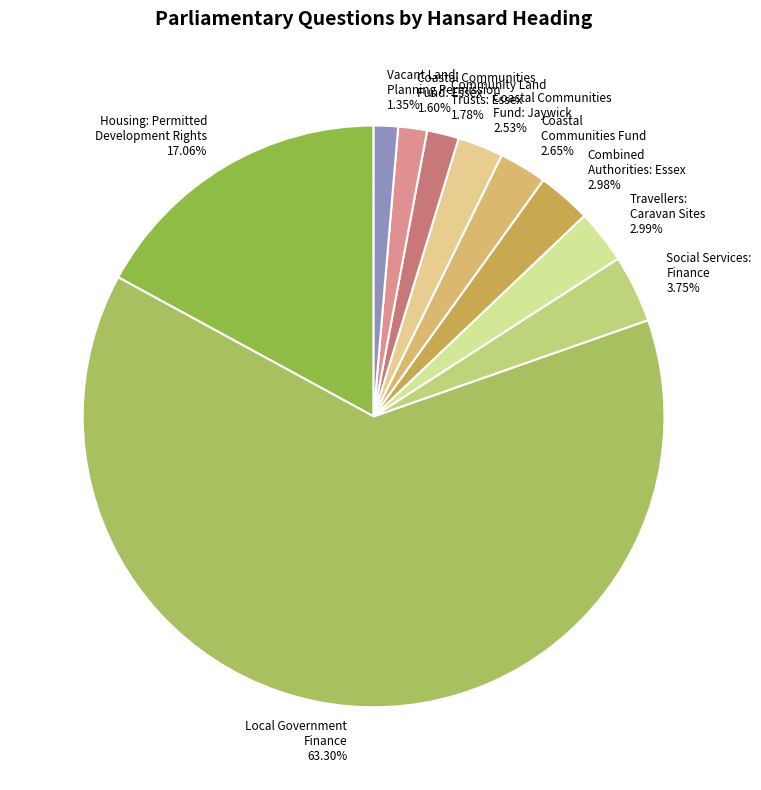

How many slices are in this pie chart?

10